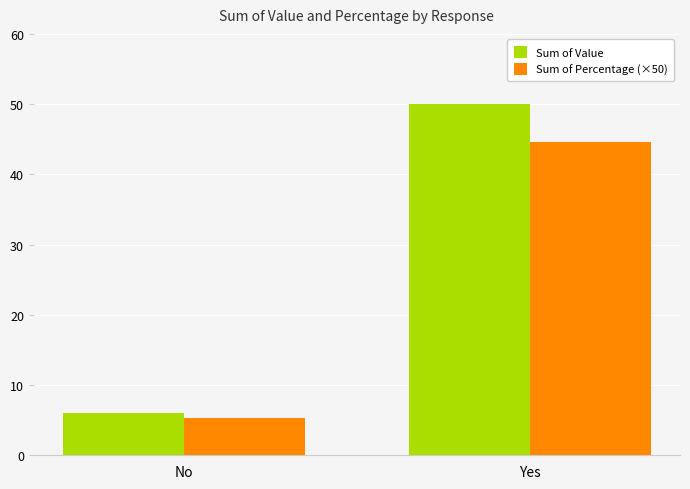

The value of Sum of Percentage (×50) at Yes is 64.3. True or false?

False